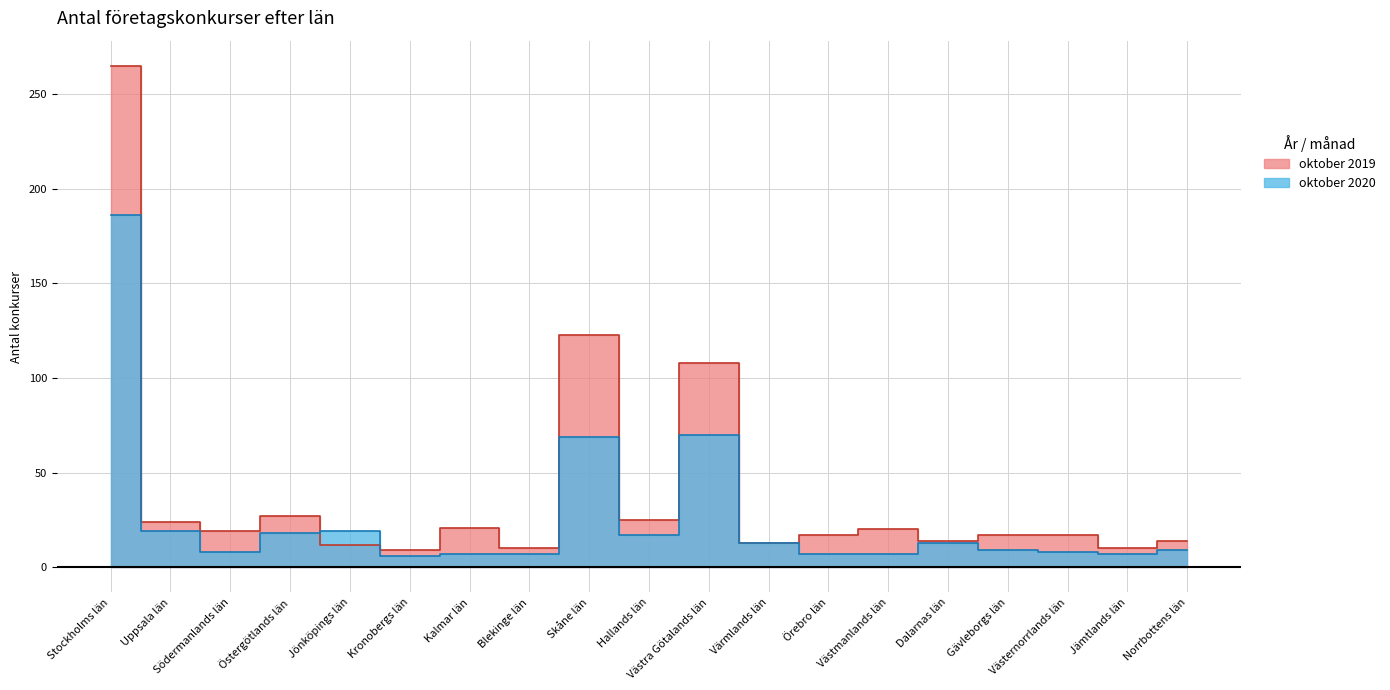

The value of oktober 2020 at Jämtlands län is 10. True or false?

False